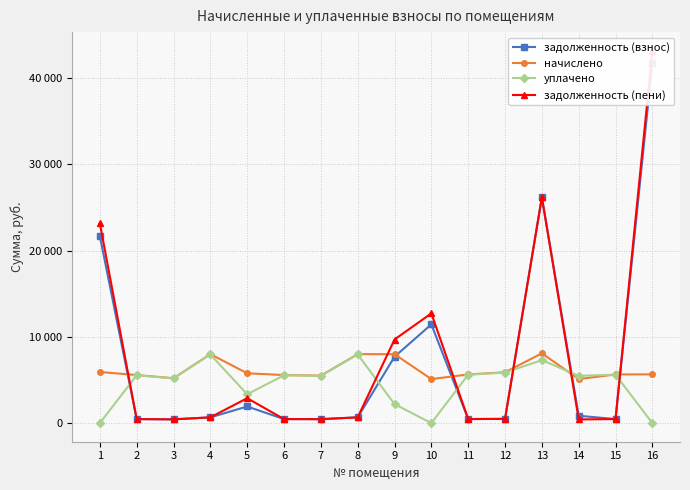

At 10, list the series in order from largest to smallest.

задолженность (пени), задолженность (взнос), начислено, уплачено